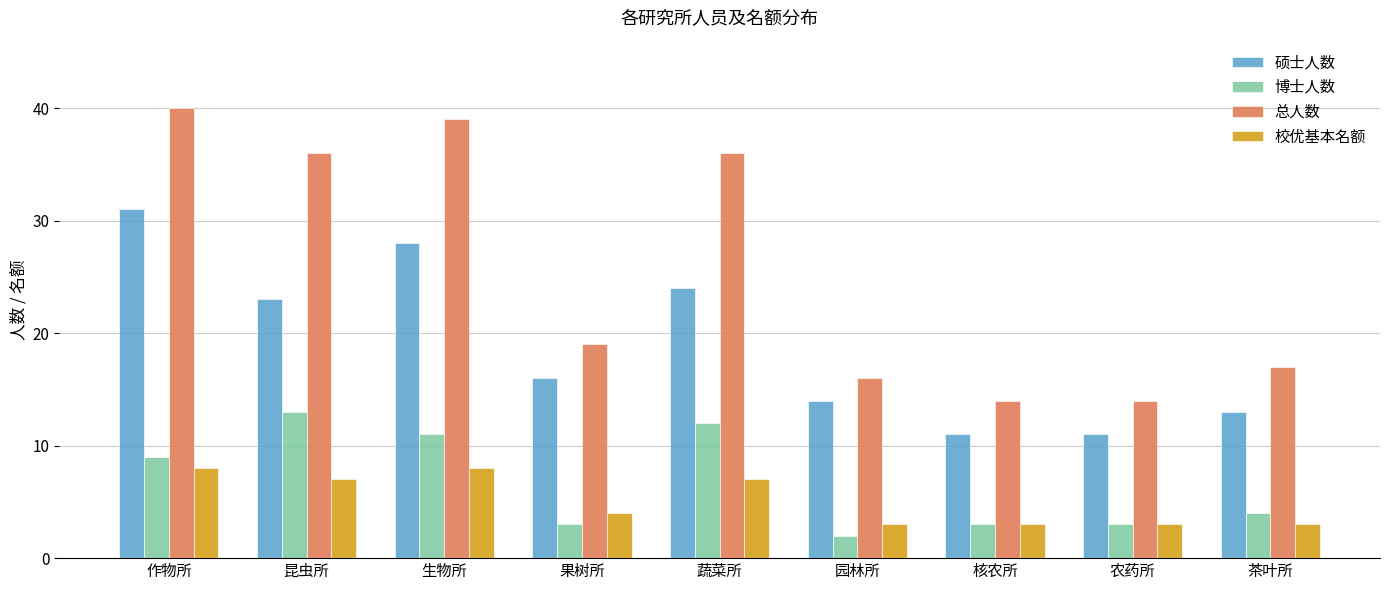

The 总人数 series shows 19 at 果树所. True or false?

True